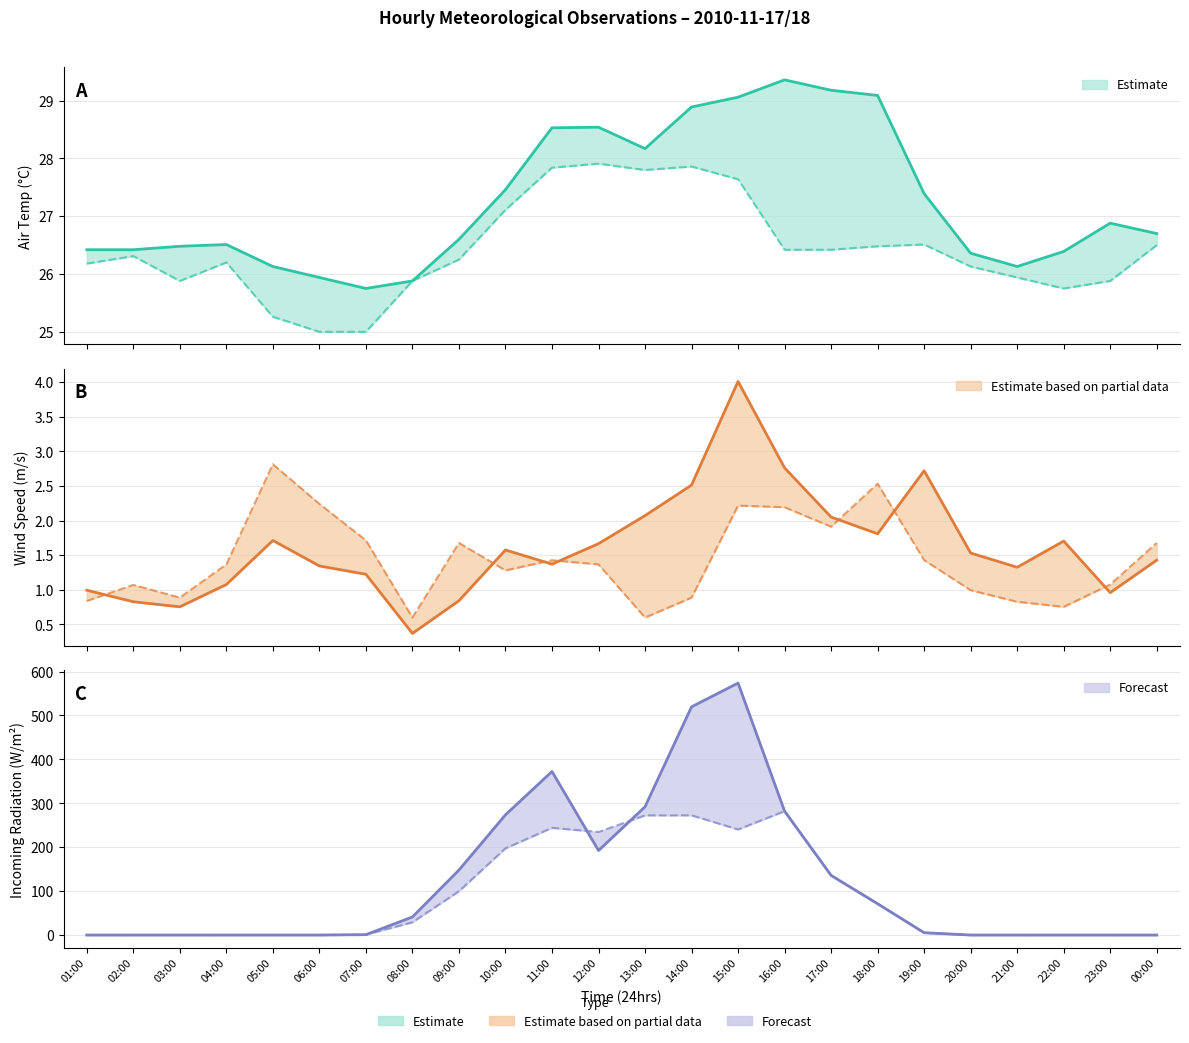

The Incoming Radiation series shows 0.0 at 05:00. True or false?

True